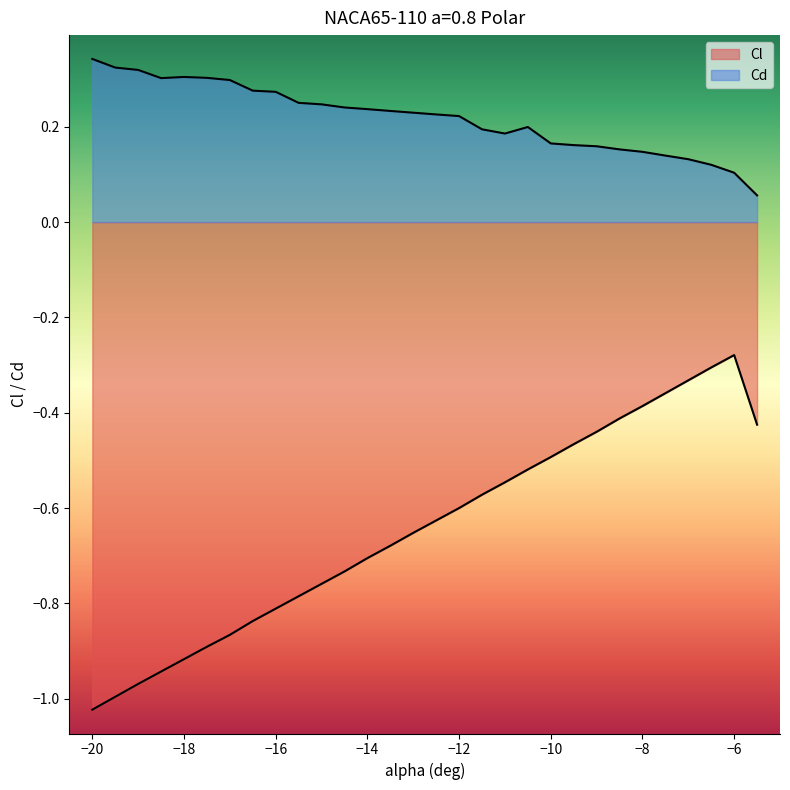

At which label does Cl reach its minimum?

-20.0